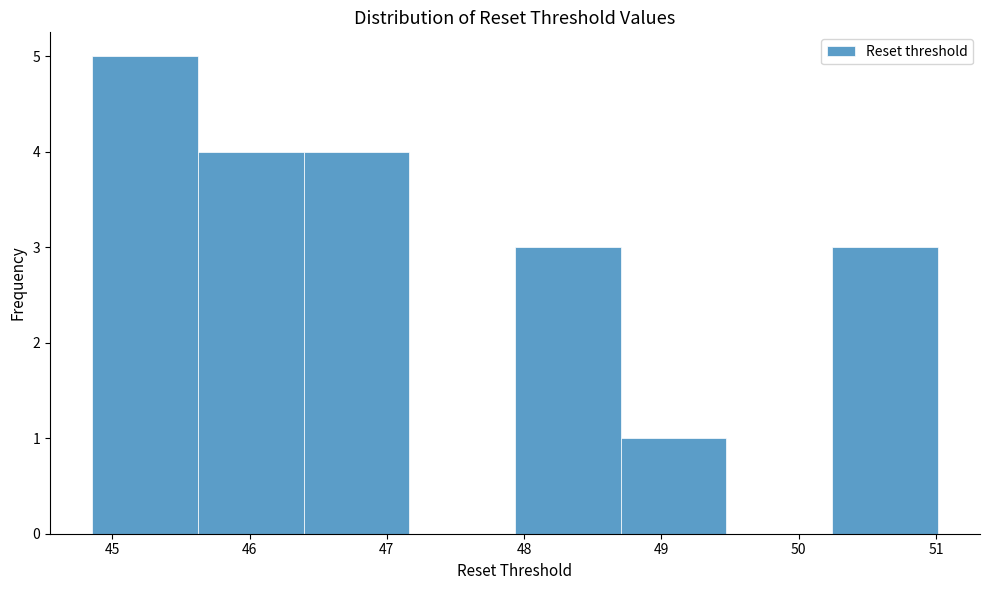

Reading left to right, transcribe this chart: for each bar, give the range it covers on the x-axis and its height. Neither the bar edges nor the heights are printed on the chart, so give them approximately, as read against the axes.

44.9 to 45.6: 5
45.6 to 46.4: 4
46.4 to 47.2: 4
47.2 to 47.9: 0
47.9 to 48.7: 3
48.7 to 49.5: 1
49.5 to 50.2: 0
50.2 to 51.0: 3